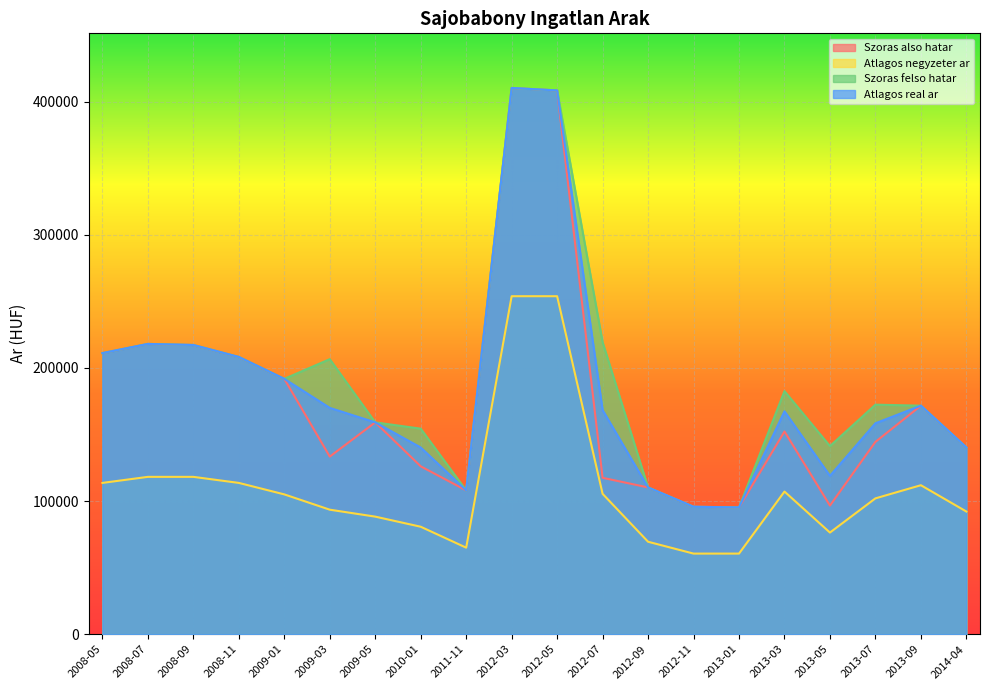

List the labels in order of Atlagos negyzeter ar value, smallest first.

2012-11, 2013-01, 2011-11, 2012-09, 2013-05, 2010-01, 2009-05, 2014-04, 2009-03, 2013-07, 2009-01, 2012-07, 2013-03, 2013-09, 2008-05, 2008-11, 2008-07, 2008-09, 2012-03, 2012-05